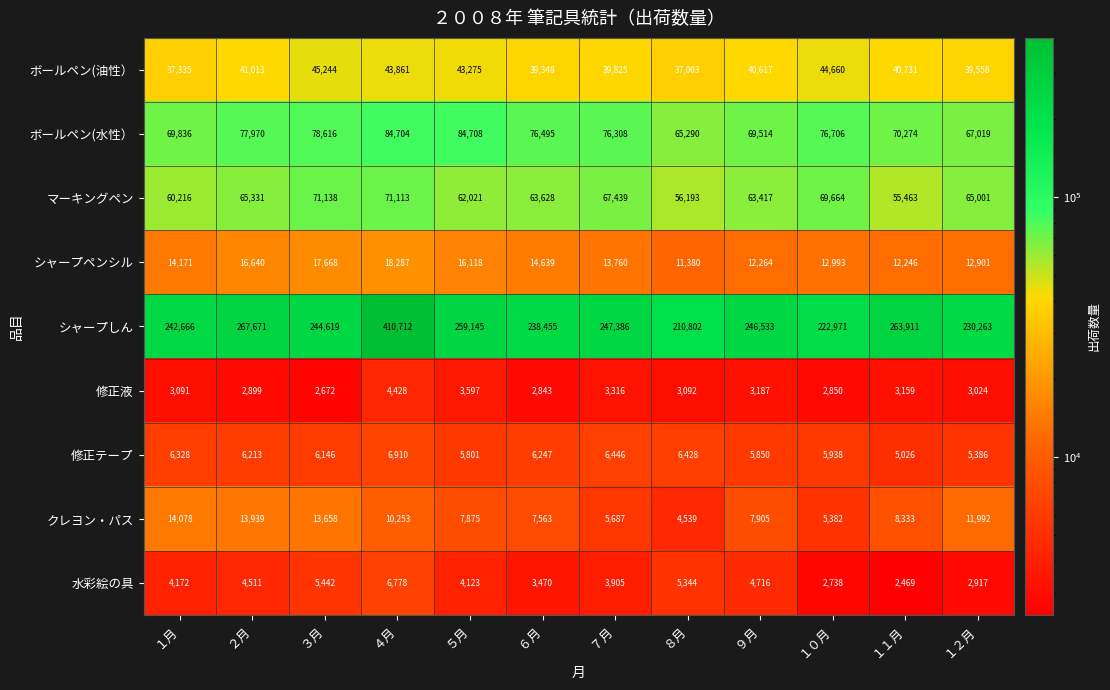

Count the number of data series in this chart.

9